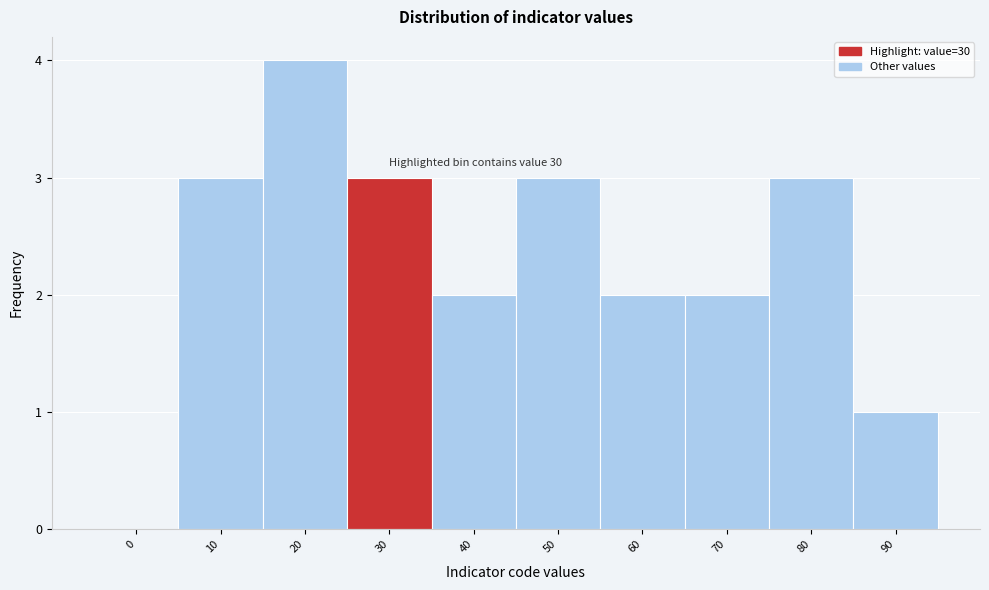

Reading left to right, what are all the values shown in this chart?

0=0	10=3	20=4	30=3	40=2	50=3	60=2	70=2	80=3	90=1